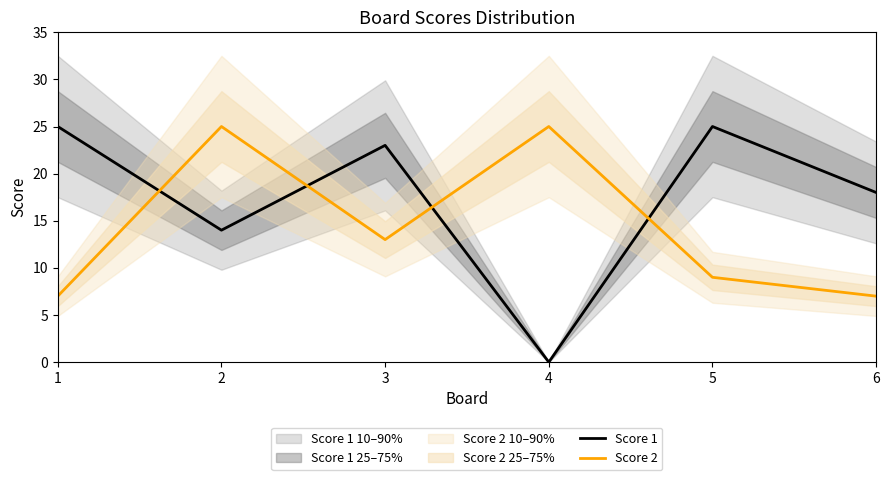

At which category does Score 1 reach its first local peak?

3